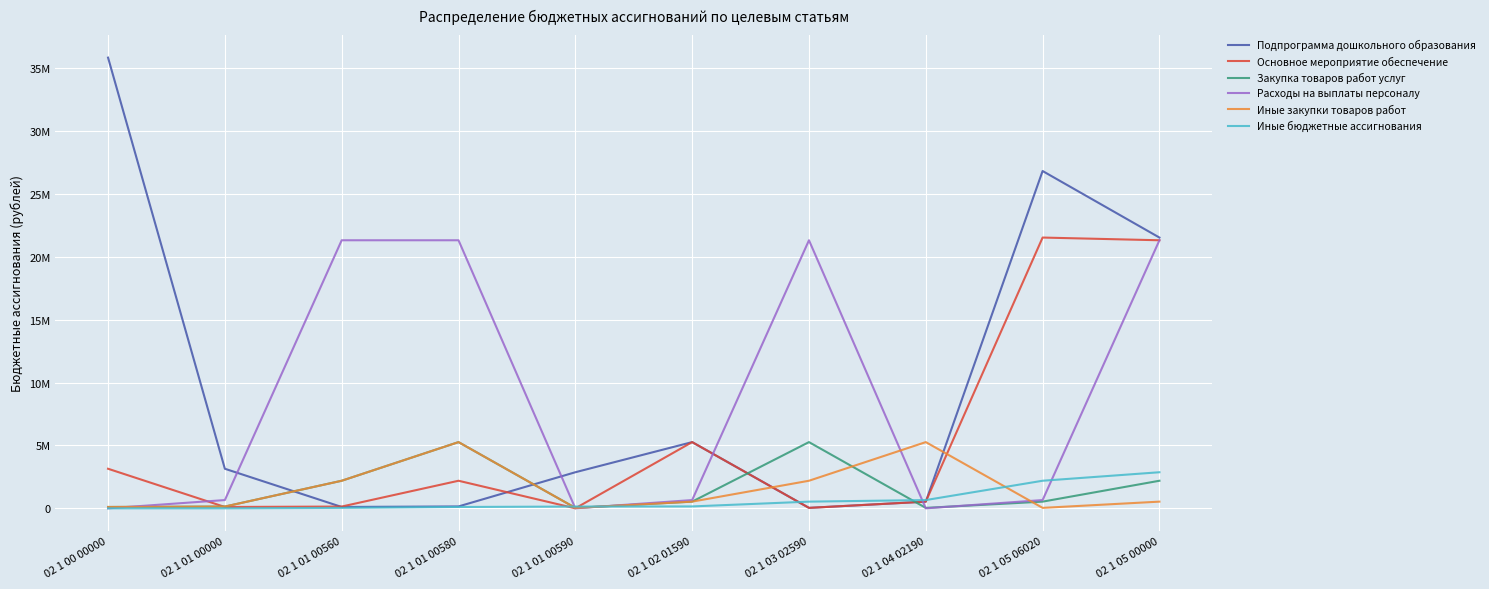

What is the difference between the highest and lowest values at 02 1 01 00000?

3142380